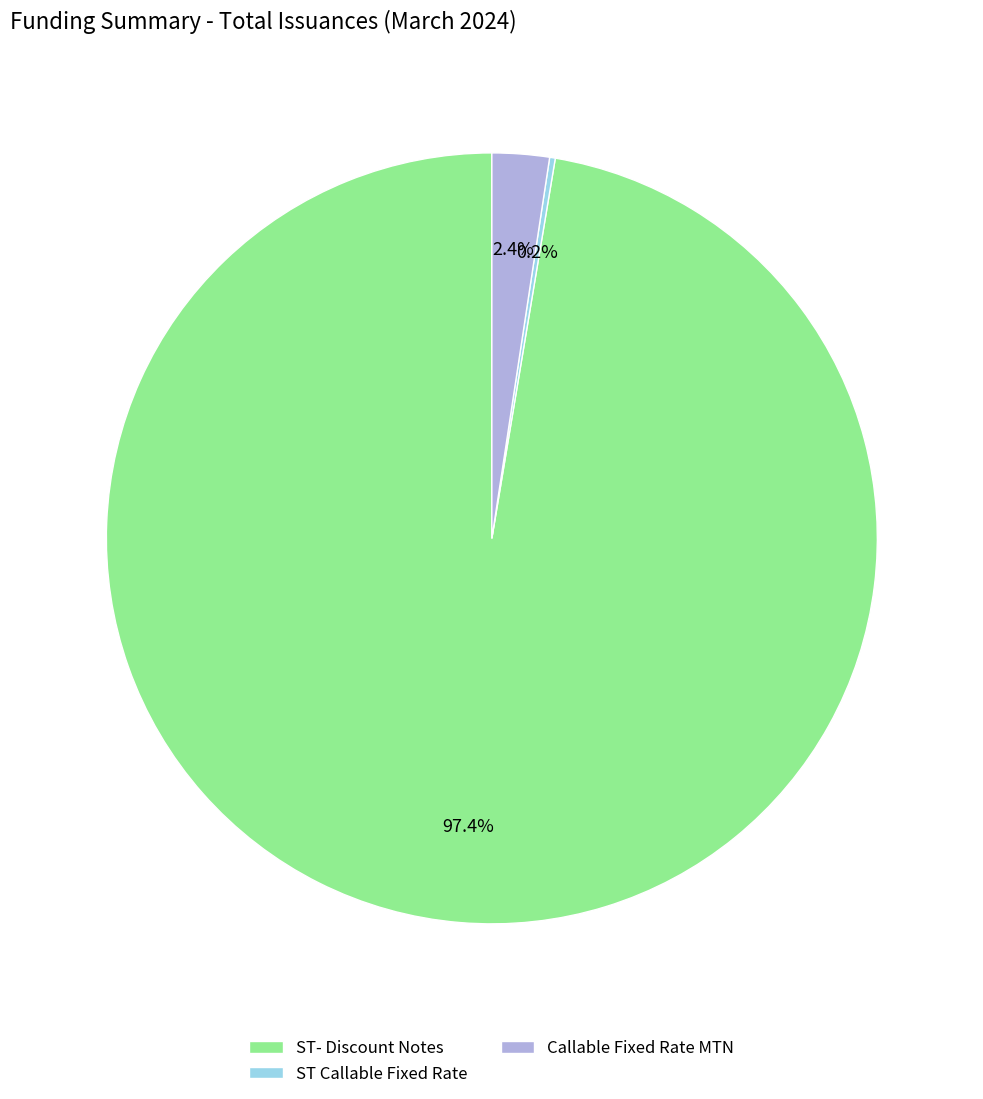

Approximately how many times larger is the value at ST- Discount Notes compared to Callable Fixed Rate MTN?

40.6